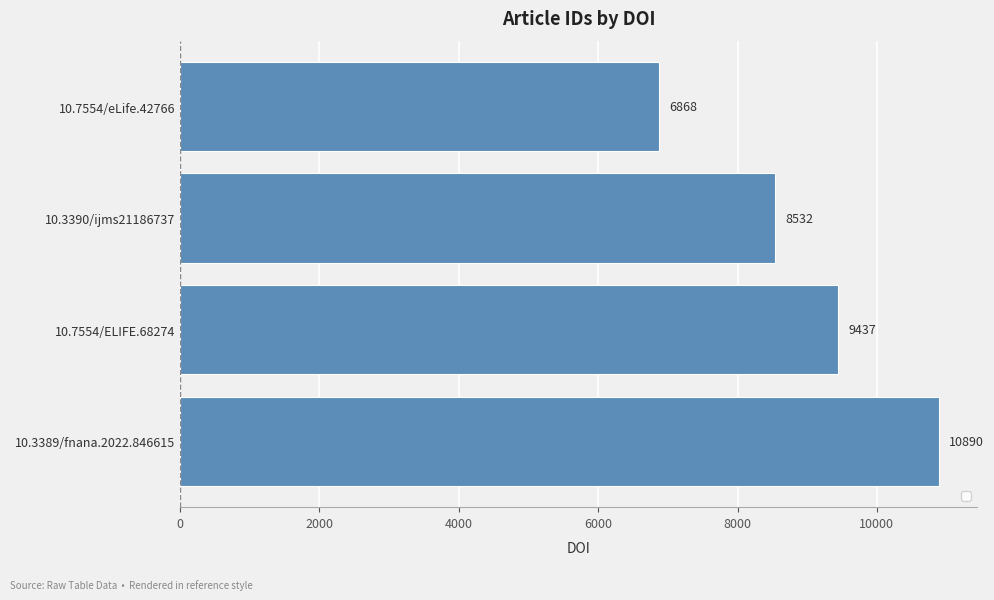

Reading bottom to top, list all the values displayed in this chart.

10890	9437	8532	6868